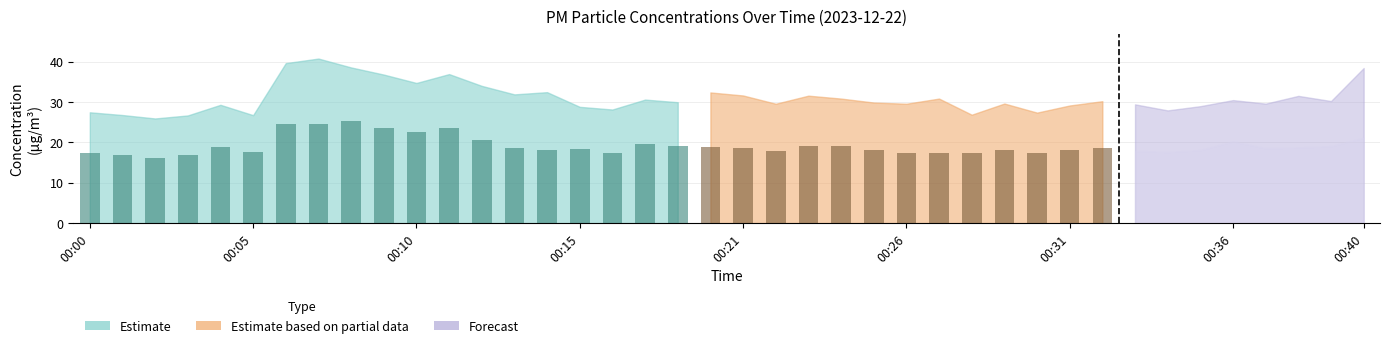

Which category has the lowest value in the P1 series?

00:02